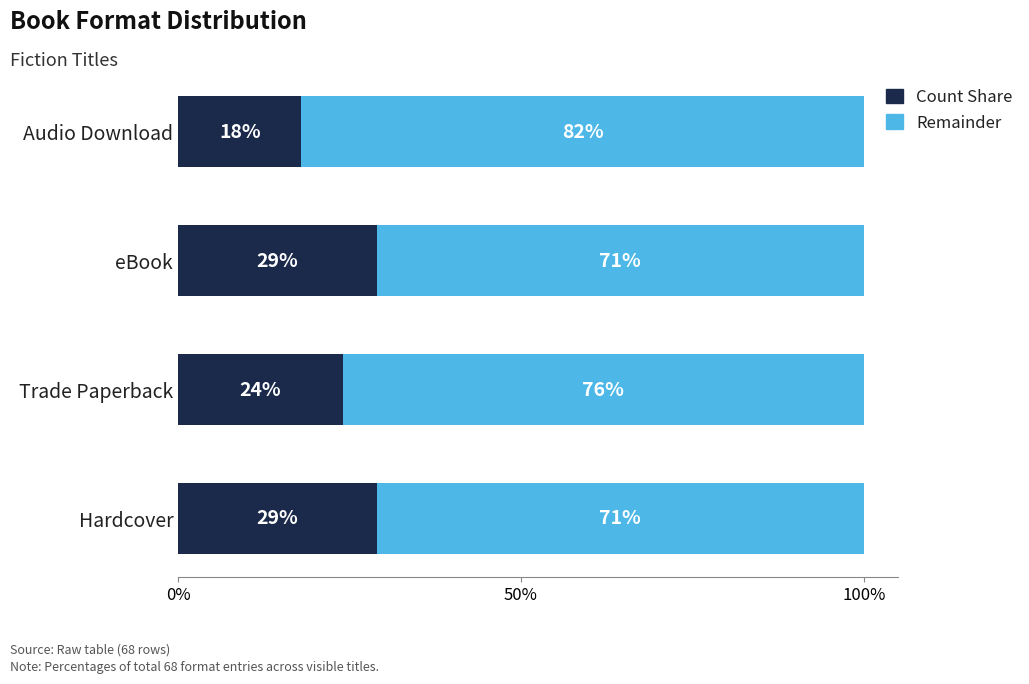

Count the number of data series in this chart.

2